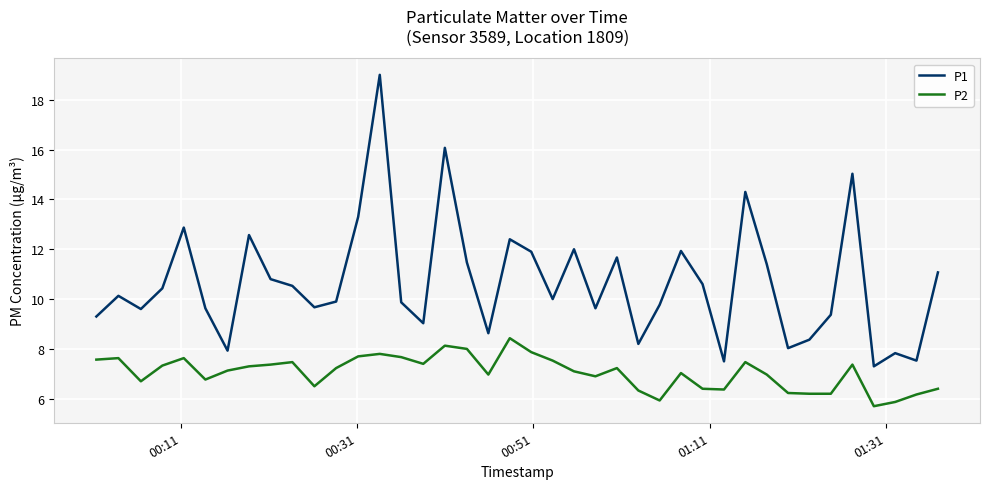

Which series has the widest spread of values?

P1